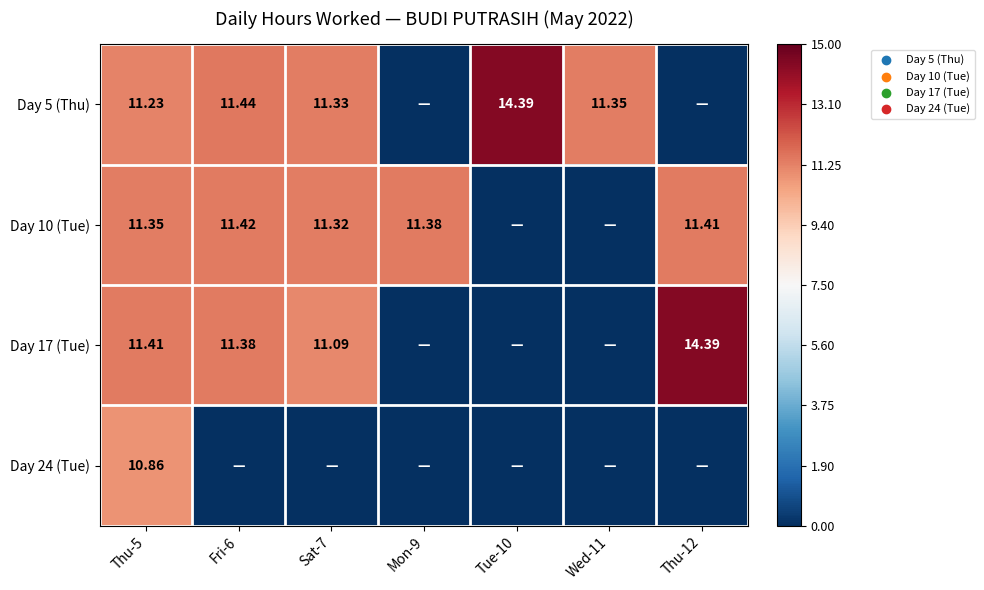

Is the value of Day 17 (Tue) at Thu-5 greater than the value of Day 10 (Tue) at Mon-9?

Yes